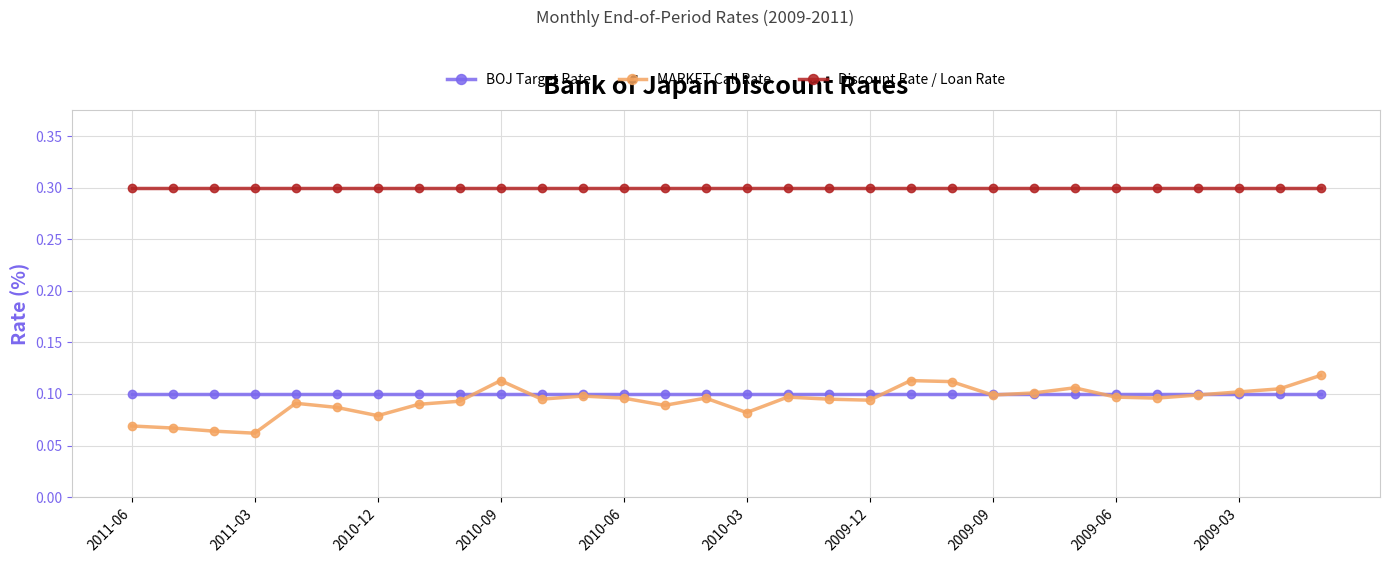

Which series has the largest range (max minus min)?

MARKET Call Rate